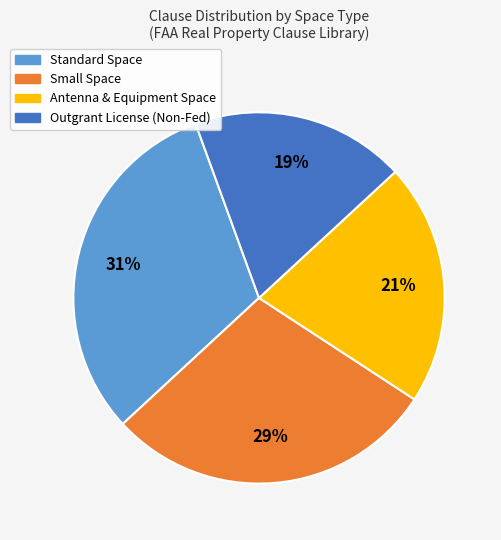

Between Small Space and Antenna & Equipment Space, which is larger?

Small Space